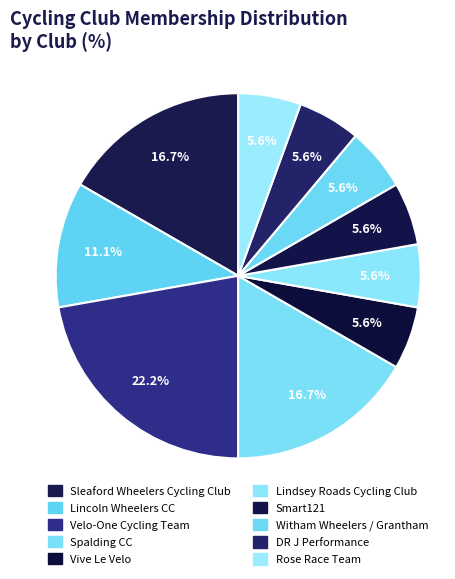

Combined, do Lincoln Wheelers CC and Vive Le Velo account for over 50%?

No